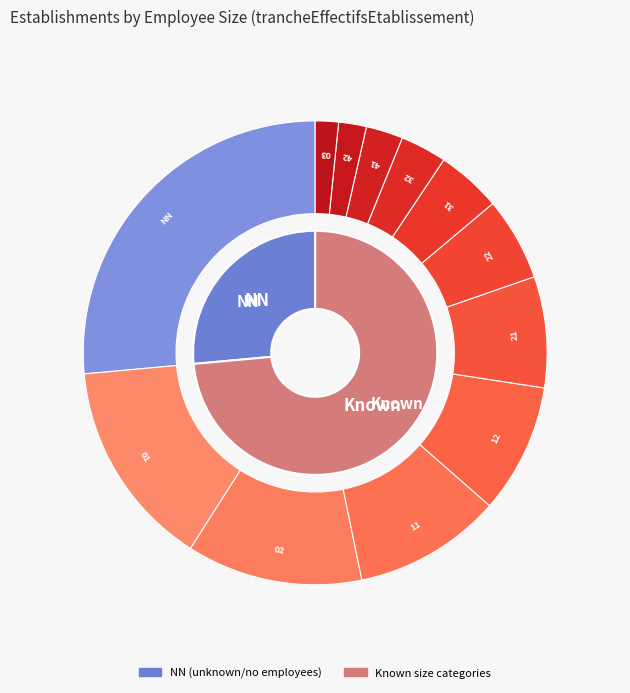

What percentage do 01 and 42 together represent?

16.5%